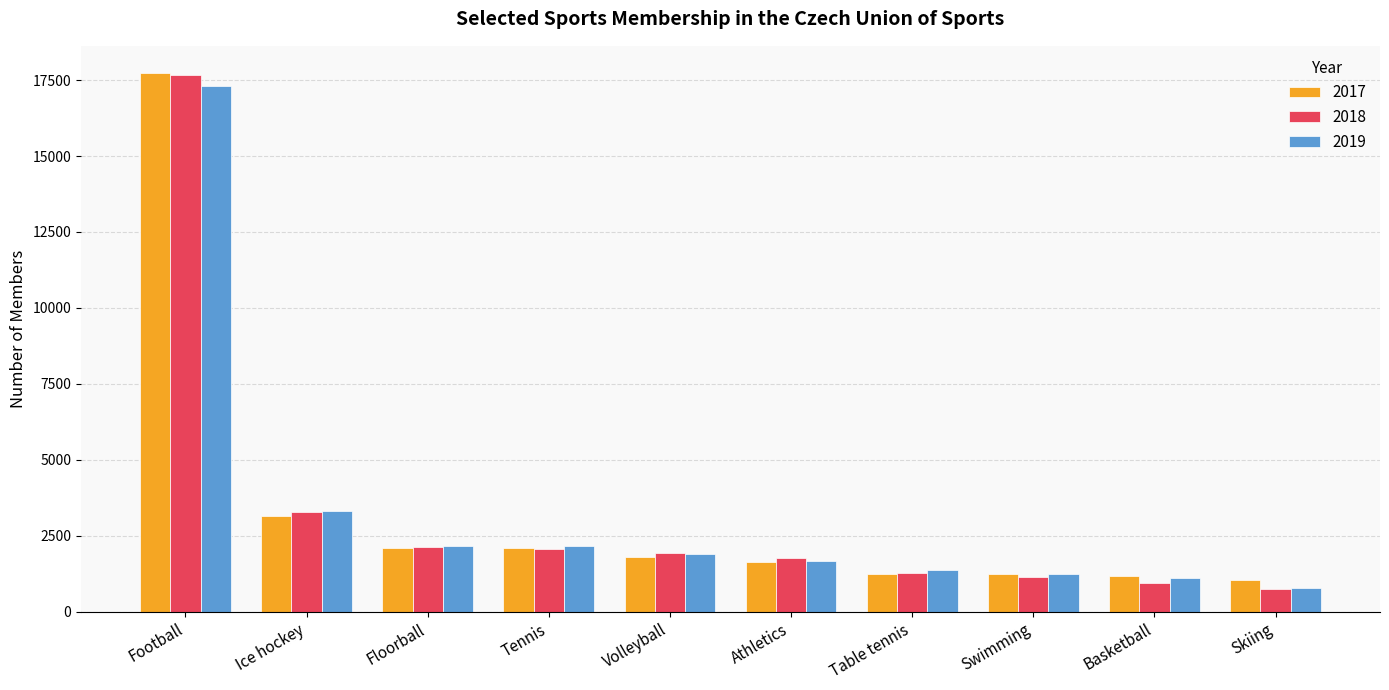

Which series changed the most between Athletics and Skiing?

2018